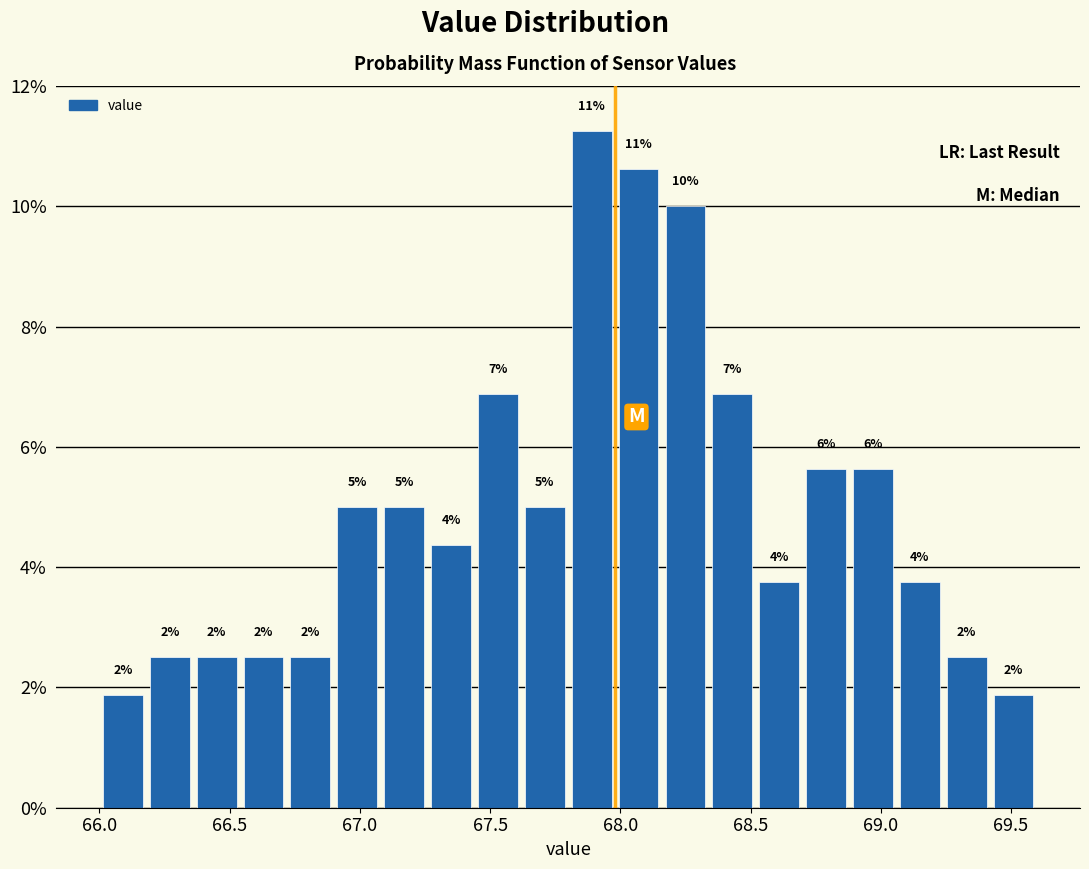

Read against the x-axis, roughly where is the centre of the tallest bar?

67.90